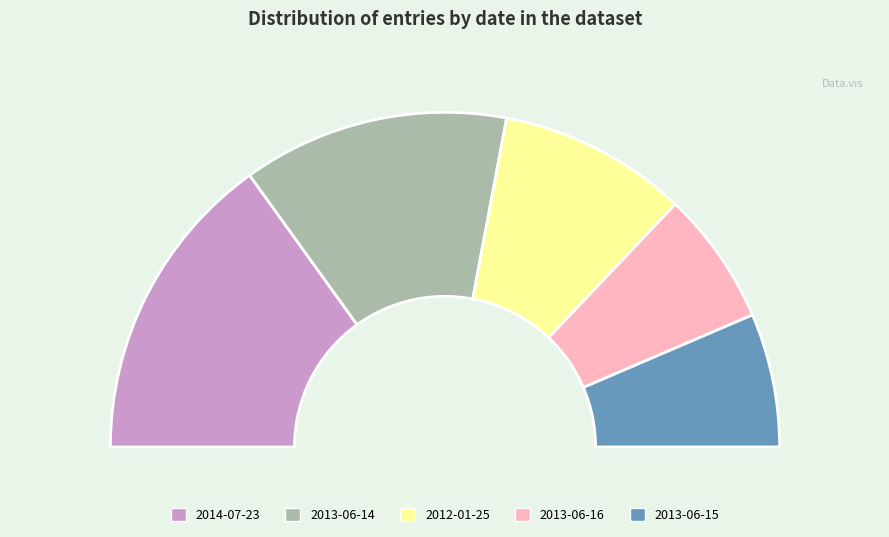

Which category has the biggest portion of the pie?

2014-07-23